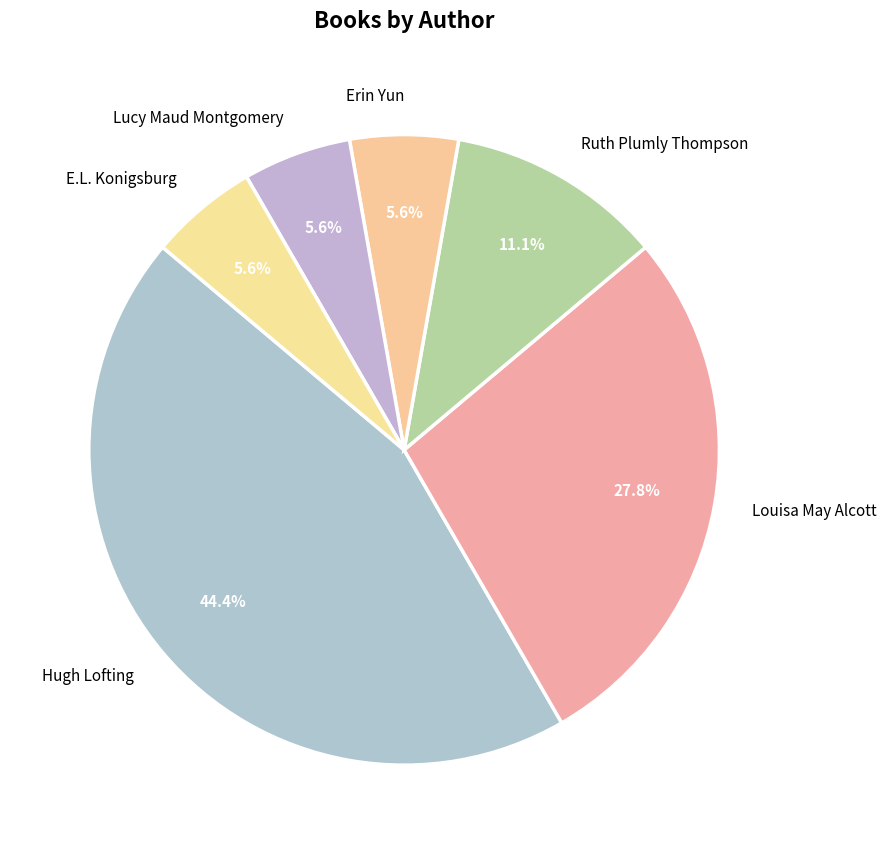

How many slices are in this pie chart?

6